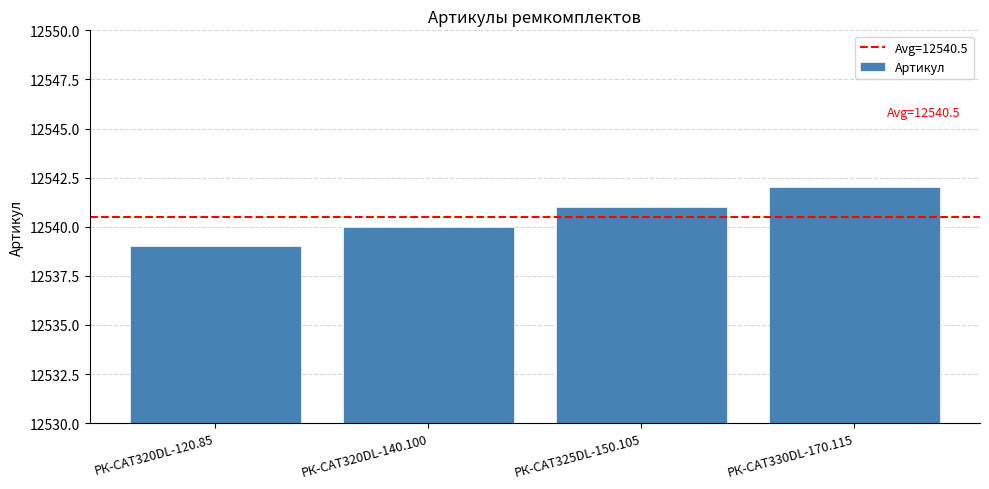

Rank the categories by value from highest to lowest.

РК-CAT330DL-170.115, РК-CAT325DL-150.105, РК-CAT320DL-140.100, РК-CAT320DL-120.85